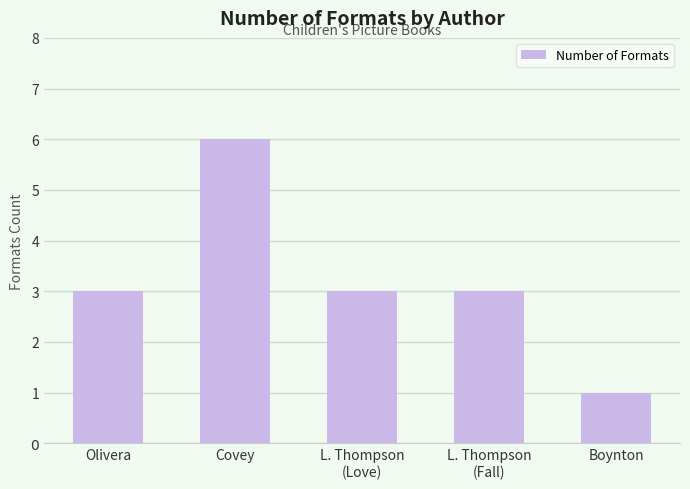

Reading right to left, extract all data points from this chart.

Boynton=1	L. Thompson
(Fall)=3	L. Thompson
(Love)=3	Covey=6	Olivera=3